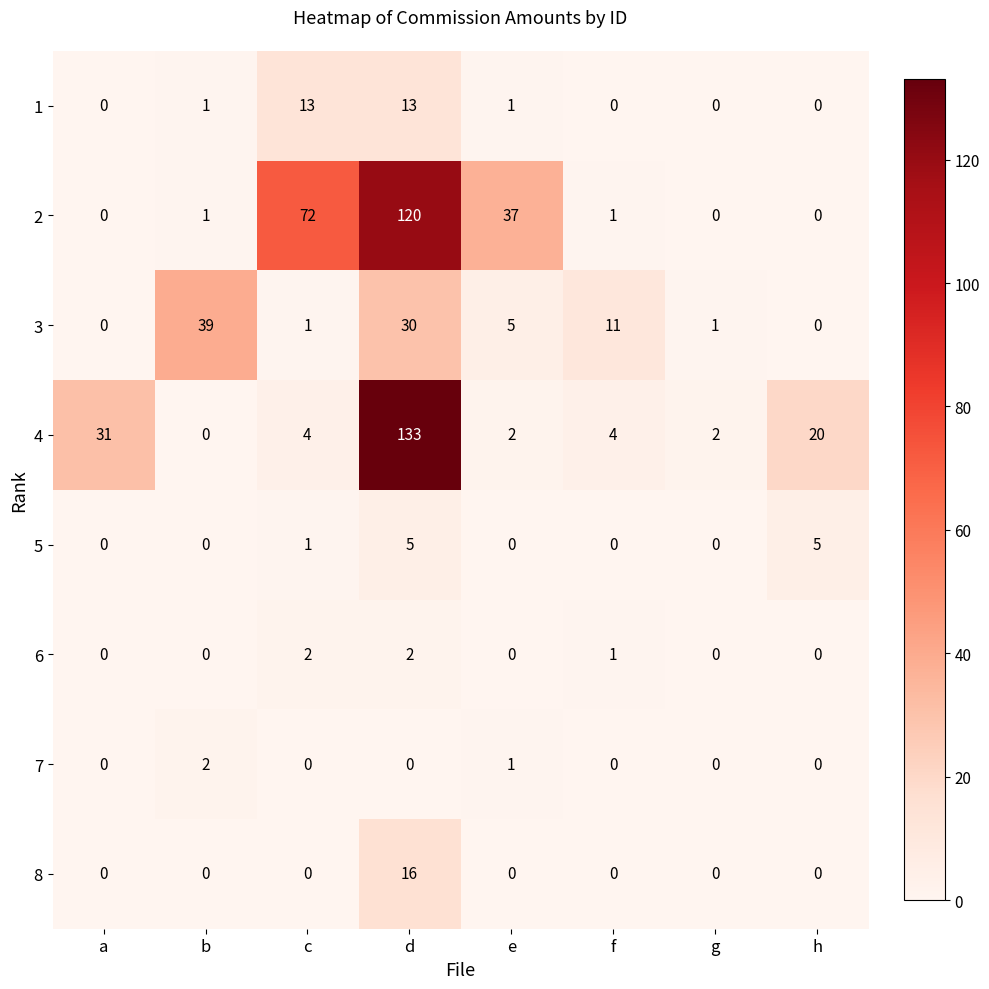

The value of 7 at c is 0. True or false?

True